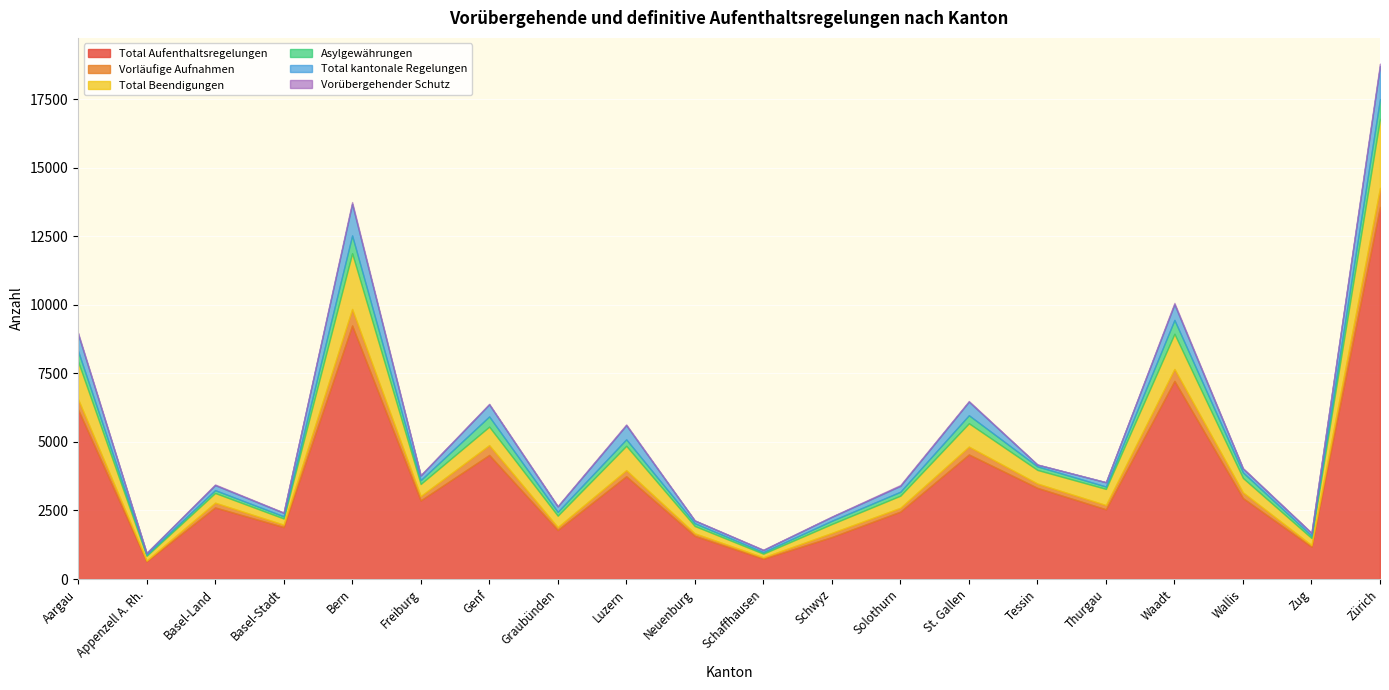

How many data points does each series have?

20